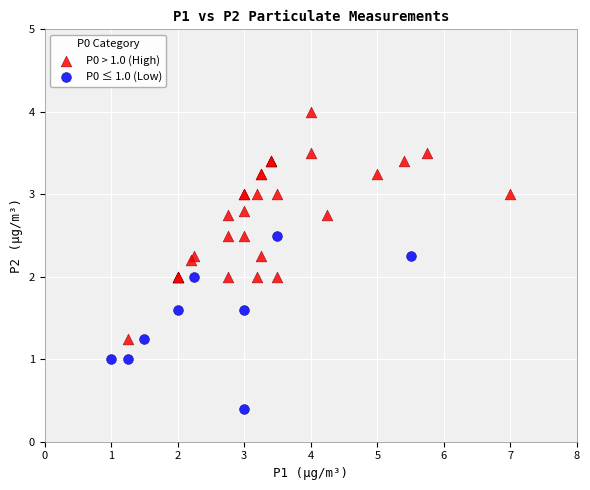

What are all the series names shown in the legend?

P0 > 1.0 (High), P0 ≤ 1.0 (Low)